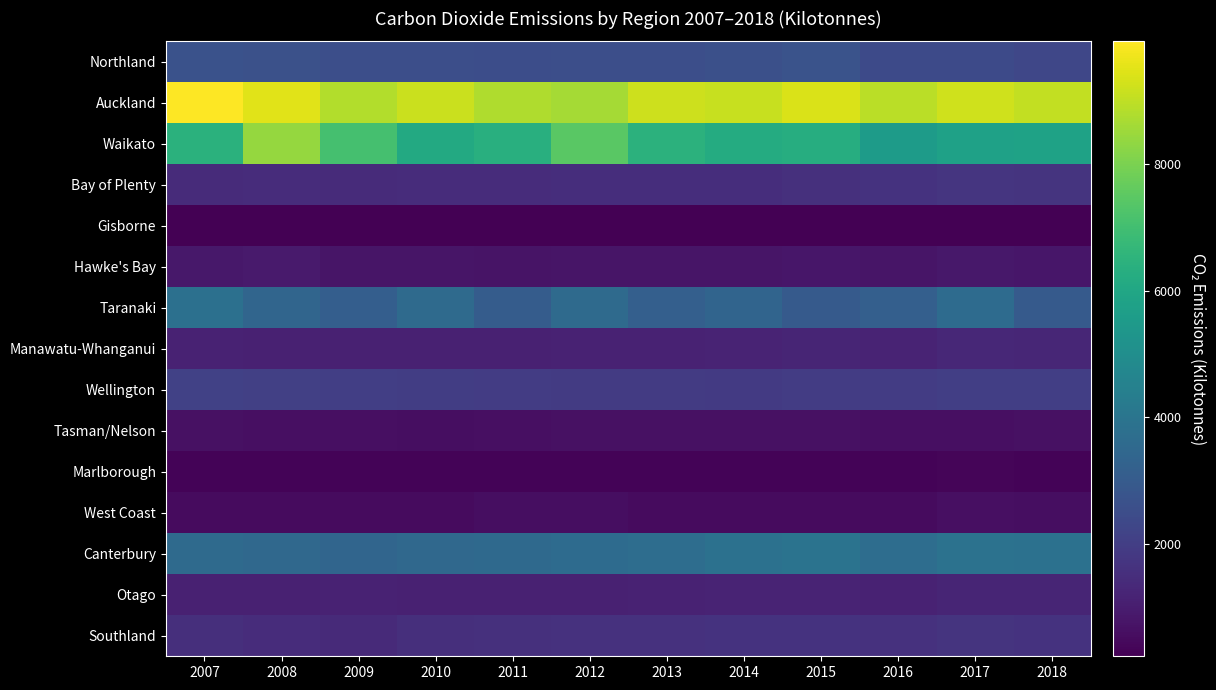

How many categories are shown in the chart?

12